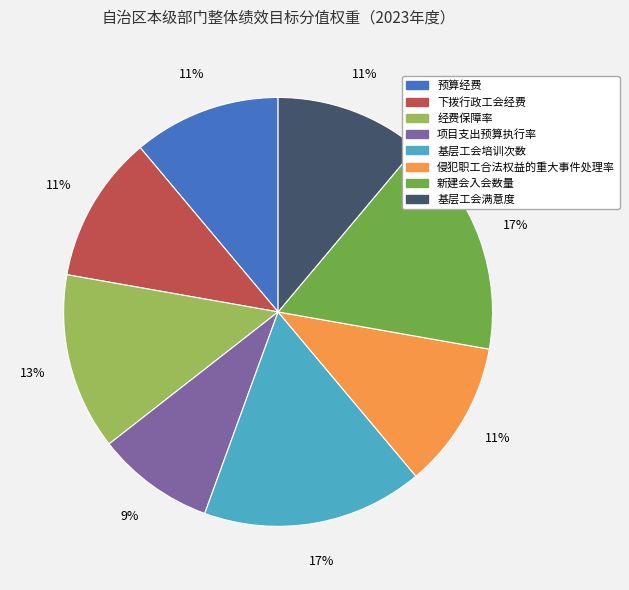

To the nearest percent, what is the difference between the largest and smallest slice percentages?

8%